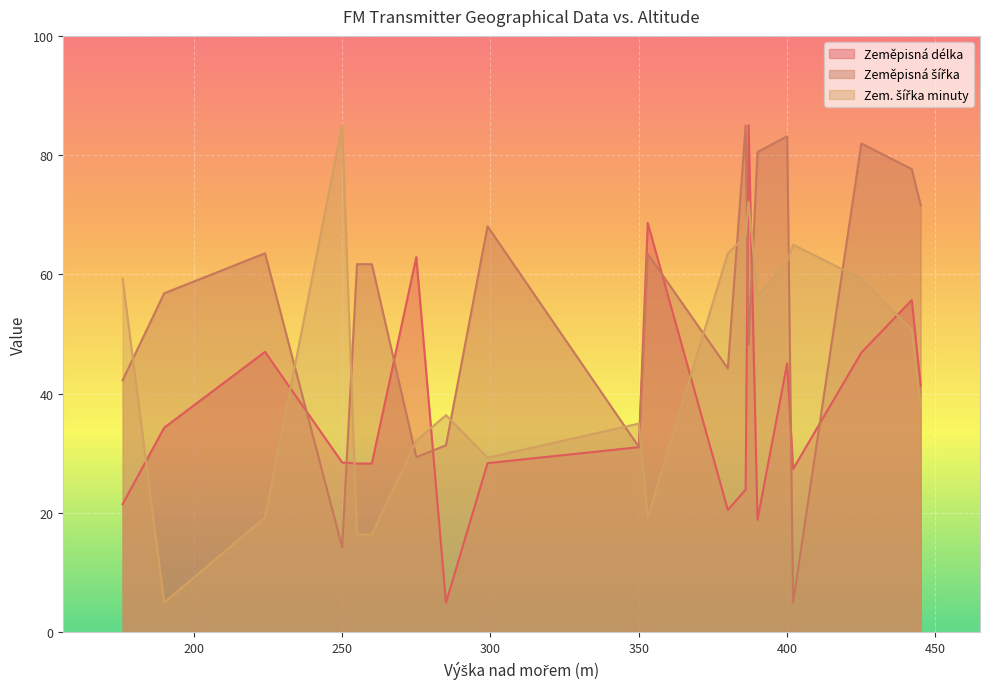

What is the approximate value of Zeměpisná šířka at 350?

31.1